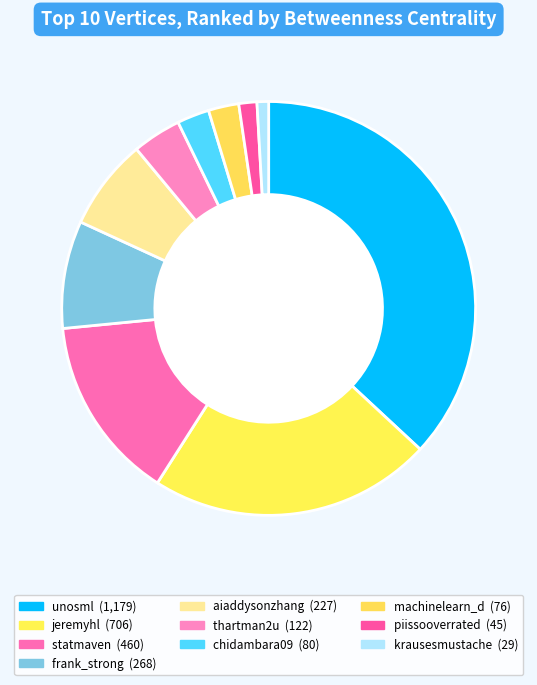

Which has a higher value, unosml or machinelearn_d?

unosml